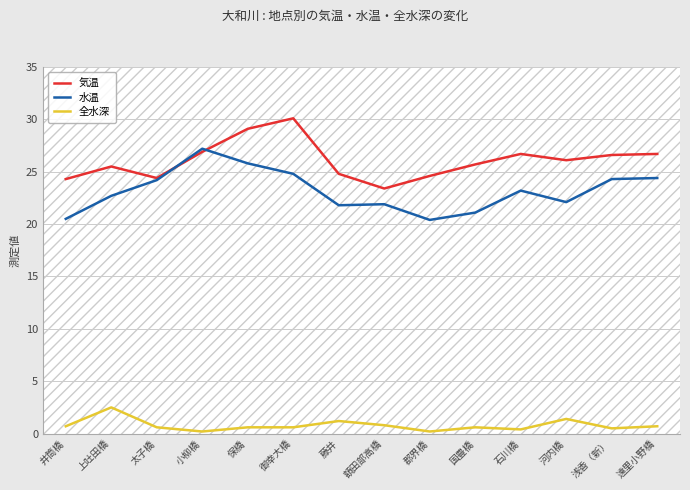

How many distinct data groups are displayed?

3